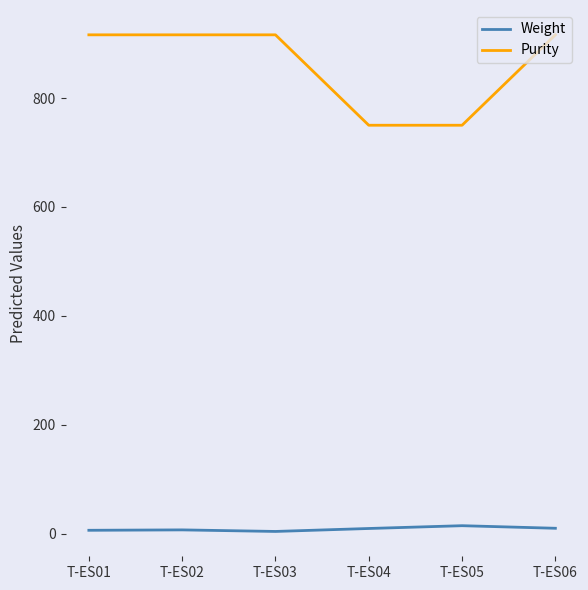

Which series changed the most between T-ES02 and T-ES05?

Purity